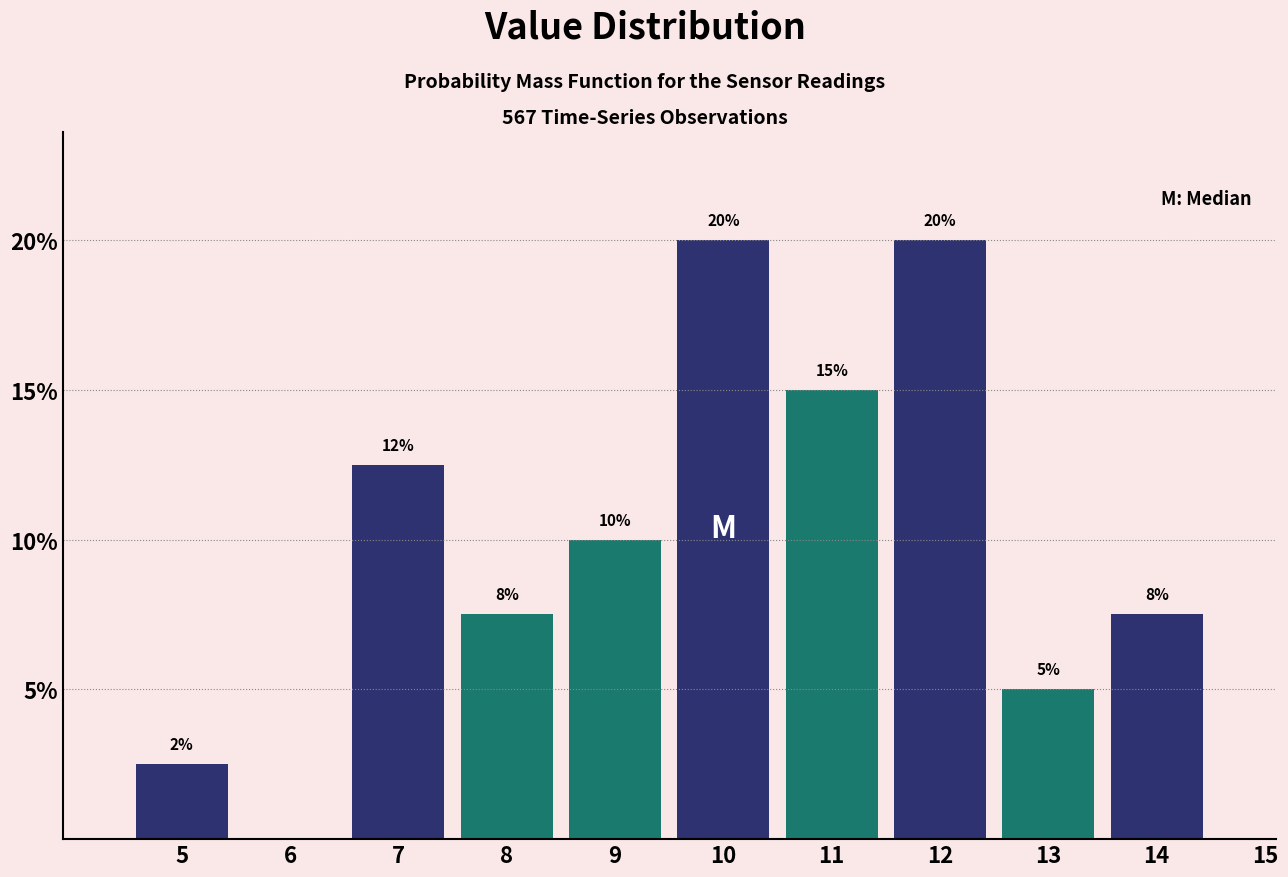

Between 15 and 5, which is larger?

5